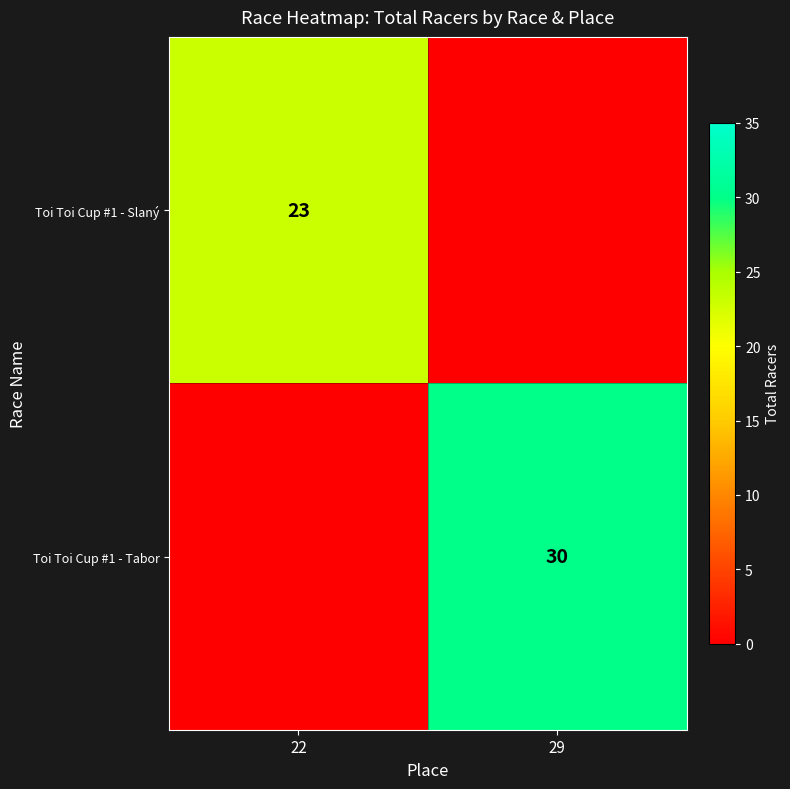

What is the total value across all series at 29?

30